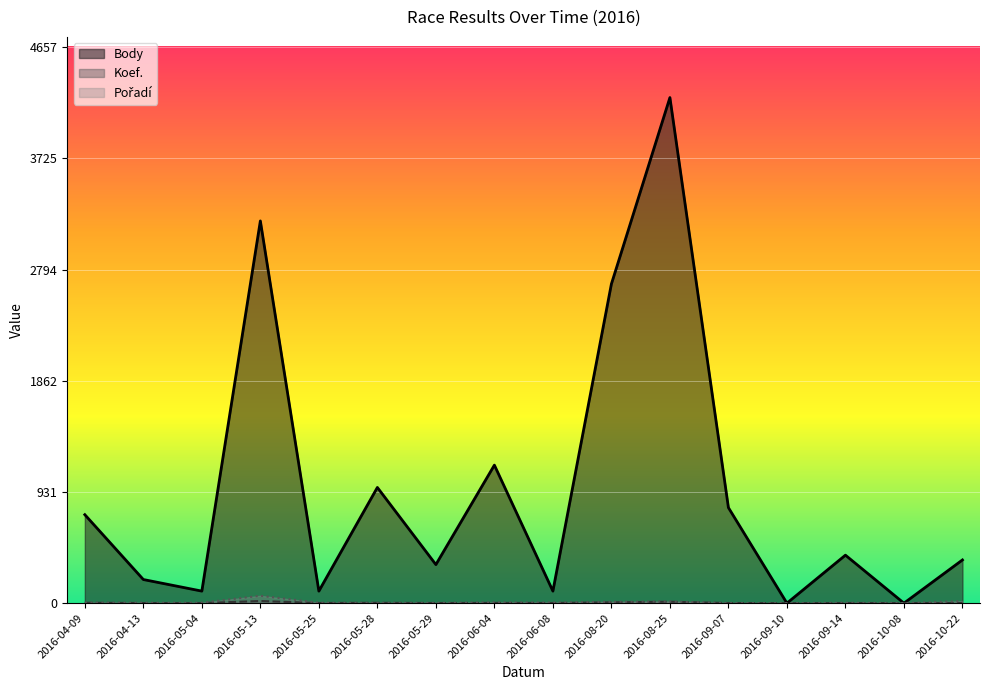

Rank the series at 2016-09-14 from lowest to highest value.

Koef., Pořadí, Body